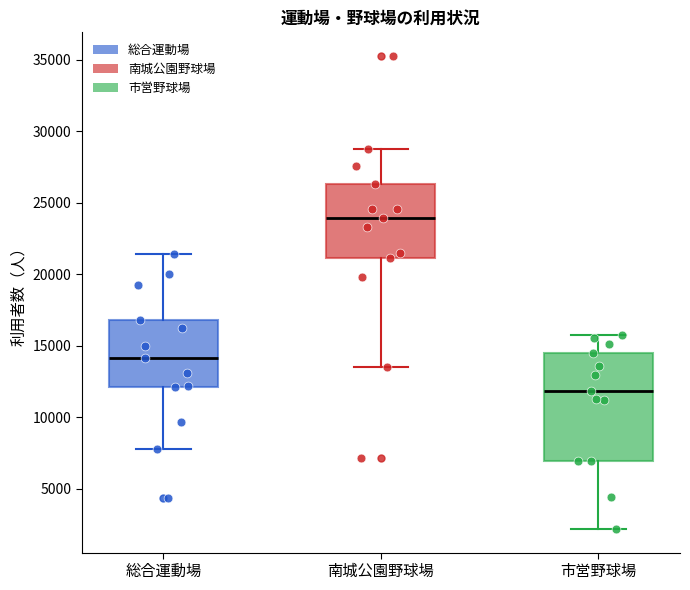

Reading left to right, read every box against the y-axis: the position of its median line, the range the box covers, and the ends of its whiskers. The values are not printed on the chart, so give them approximately, as read against the axis.

総合運動場: median 14000, box 12000 to 17000, whiskers 8000 to 21500
南城公園野球場: median 24000, box 21000 to 26500, whiskers 13500 to 29000
市営野球場: median 12000, box 7000 to 14500, whiskers 2000 to 16000